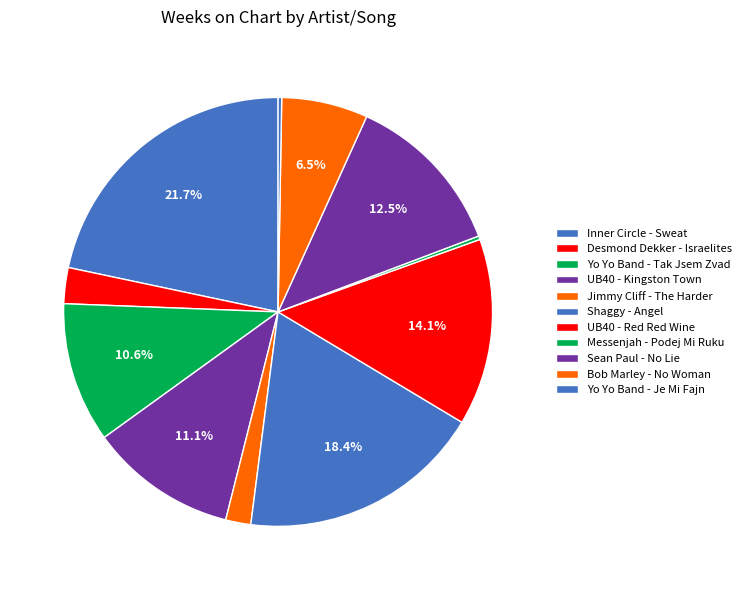

What is the change in value from Inner Circle - Sweat to UB40 - Red Red Wine?

-28